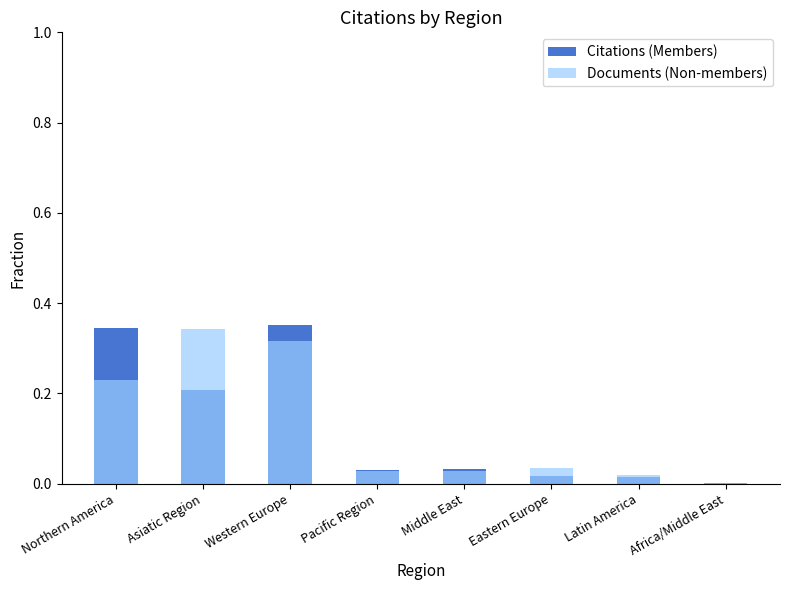

List the series in order of their peak value, lowest first.

Documents (Non-members), Citations (Members)